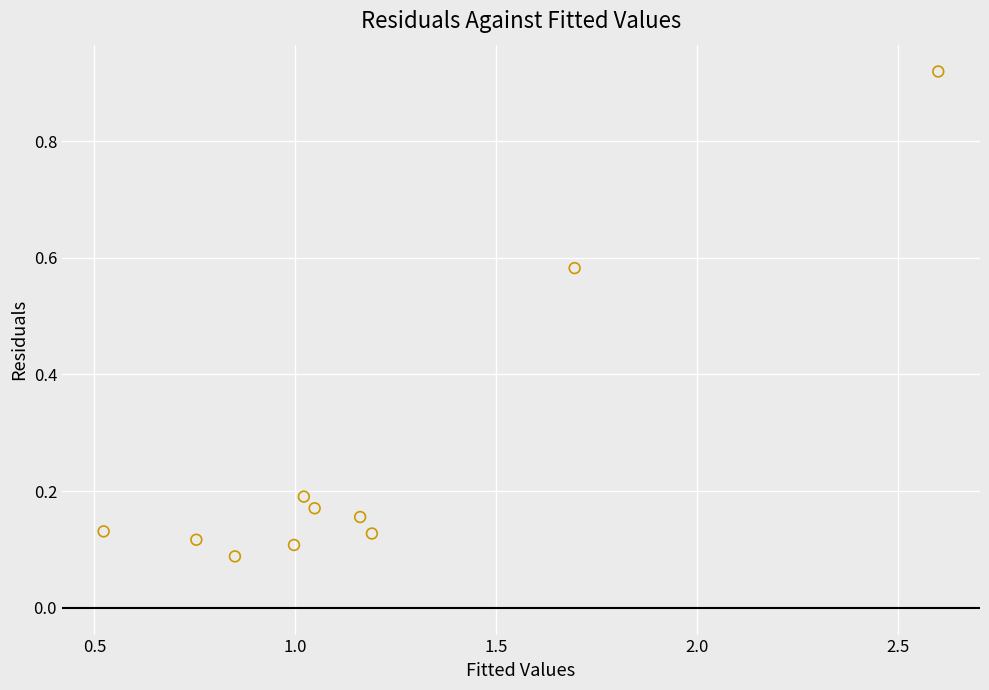

What is the range of X values (max minus min)?

2.1